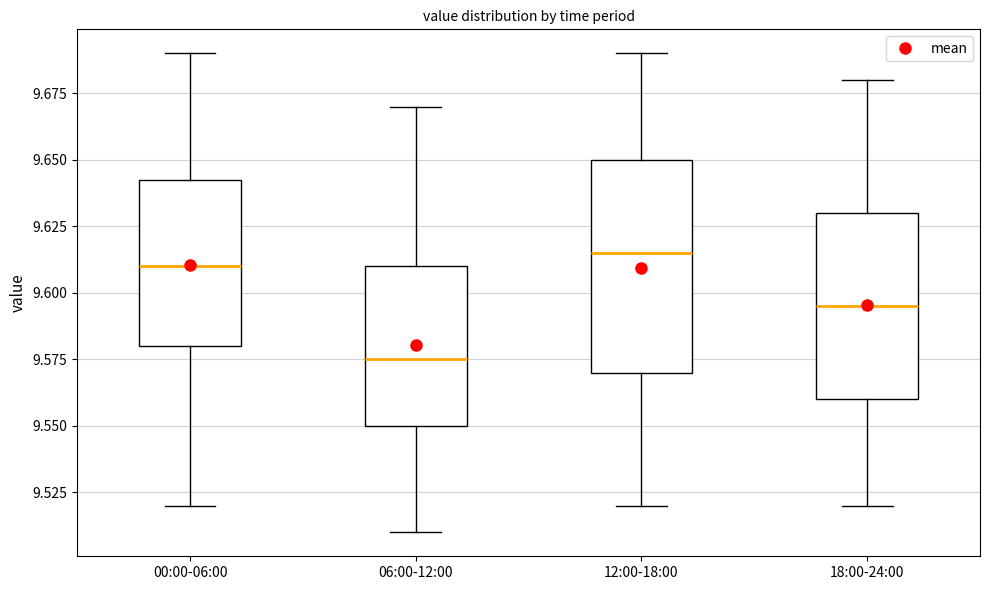

Which box is the tallest, from its lower edge to its upper edge?

12:00-18:00